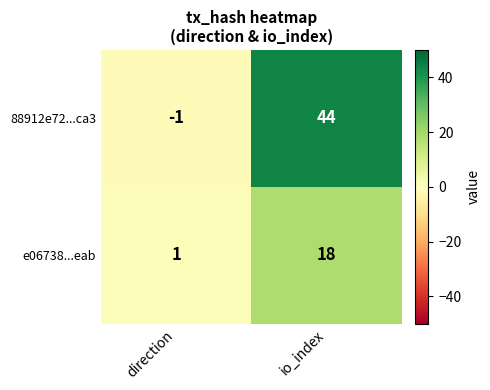

What is the difference between the maximum and minimum values in the e06738...eab series?

17